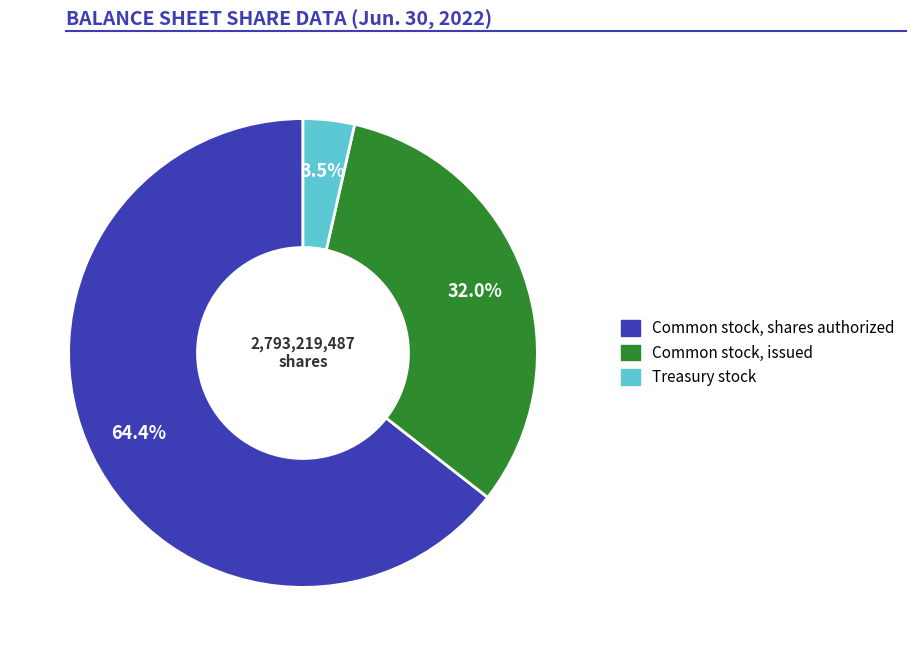

To the nearest percent, what is the difference between the Common stock, shares authorized and Treasury stock slice percentages?

61%